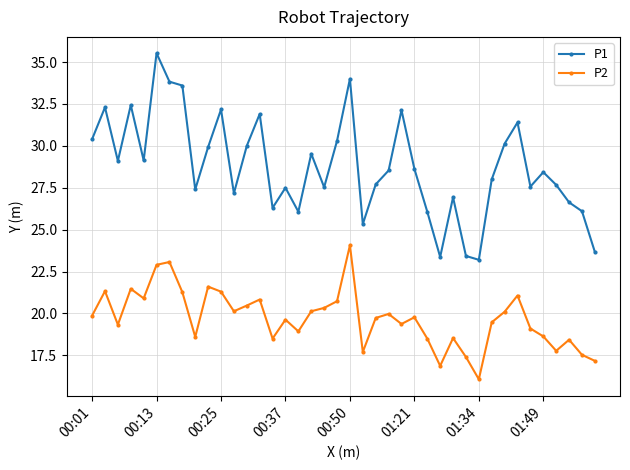

How many lines are shown in the chart?

2